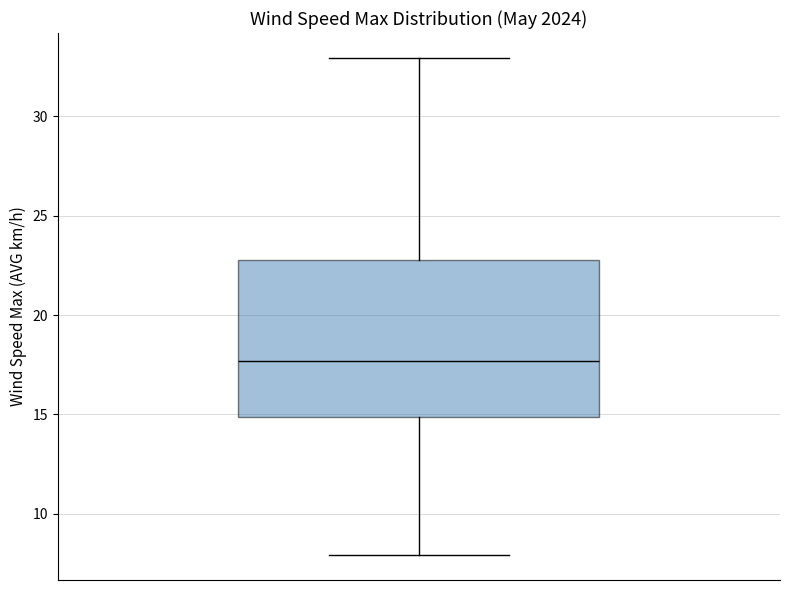

Read this box plot against the y-axis: the position of the median line, the range covered by the box, and the ends of both whiskers. The values are not printed on the chart, so give them approximately, as read against the axis.

median 17.5, box 15.0 to 23.0, whiskers 8.0 to 33.0